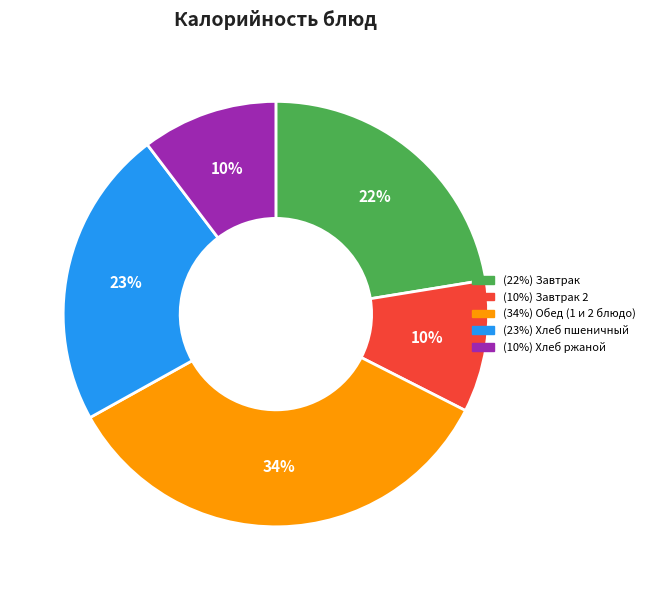

Is there any slice that represents more than half of the pie?

No